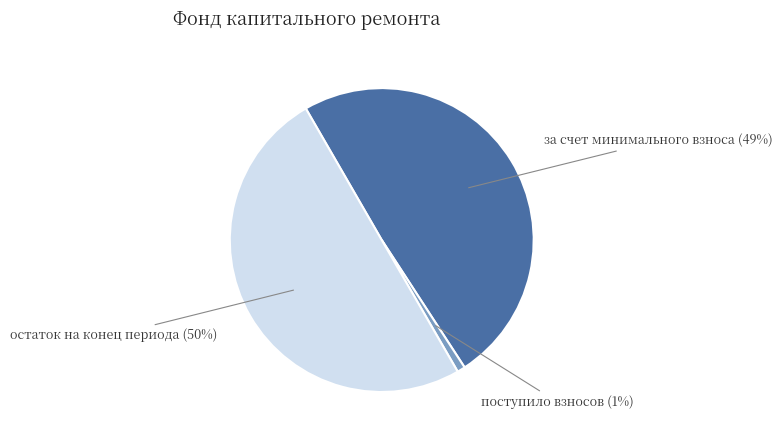

Count the number of slices in the pie.

3